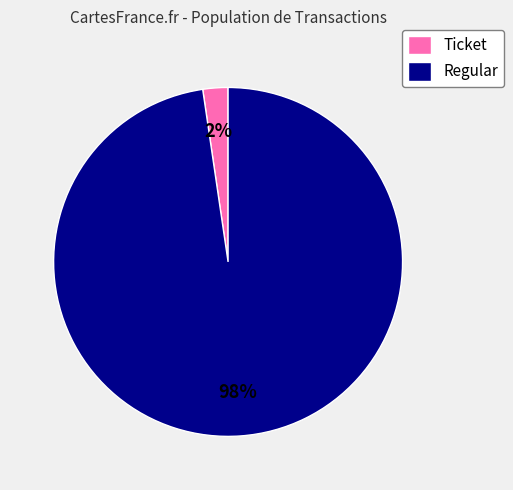

Combined, do Regular and Ticket account for over 50%?

Yes